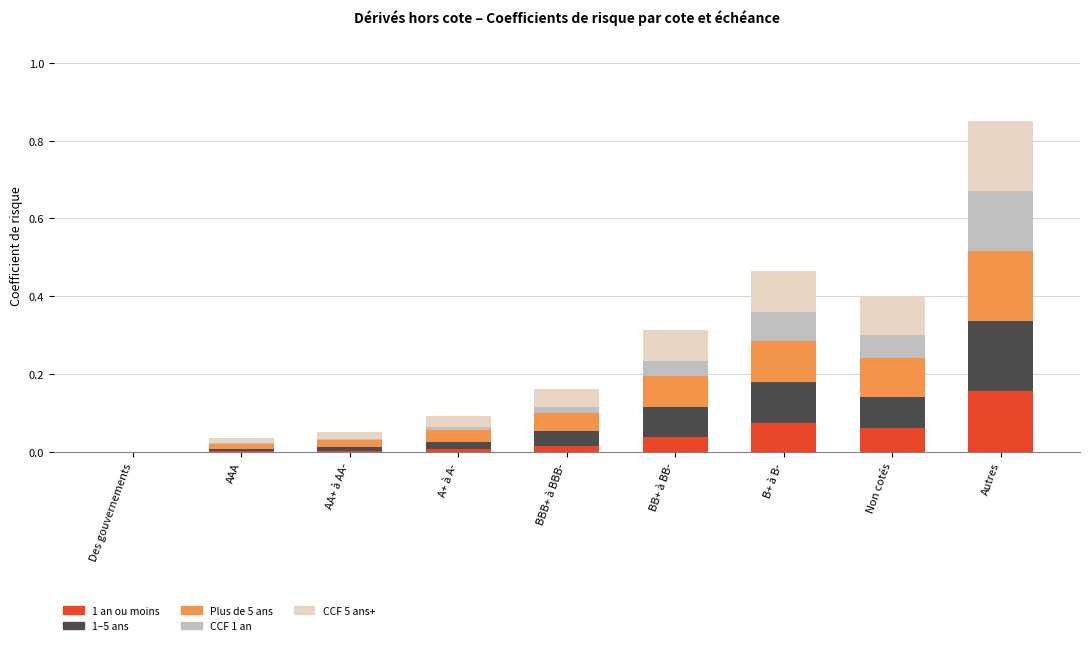

At which category is the sum across all series the highest?

Autres